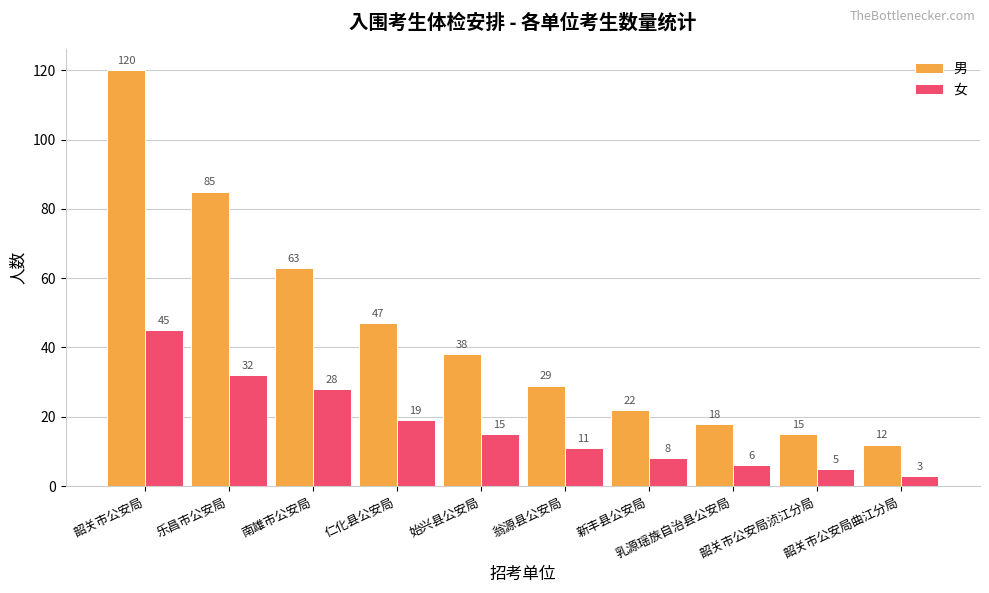

Rank the series by their average value, from highest to lowest.

男, 女